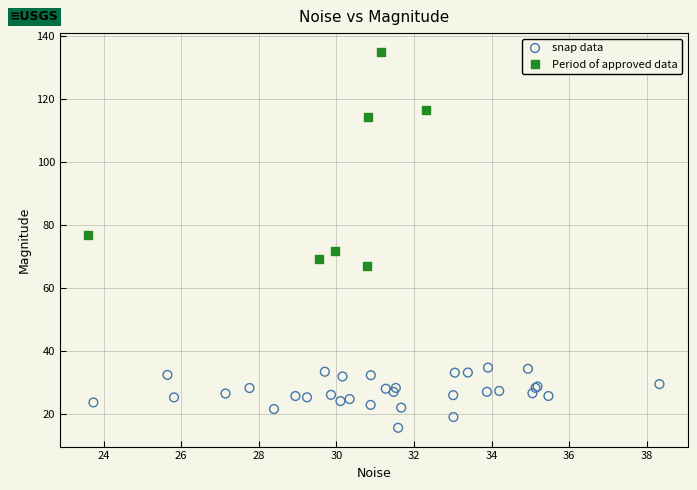

Which series has the widest spread of Y values?

Period of approved data